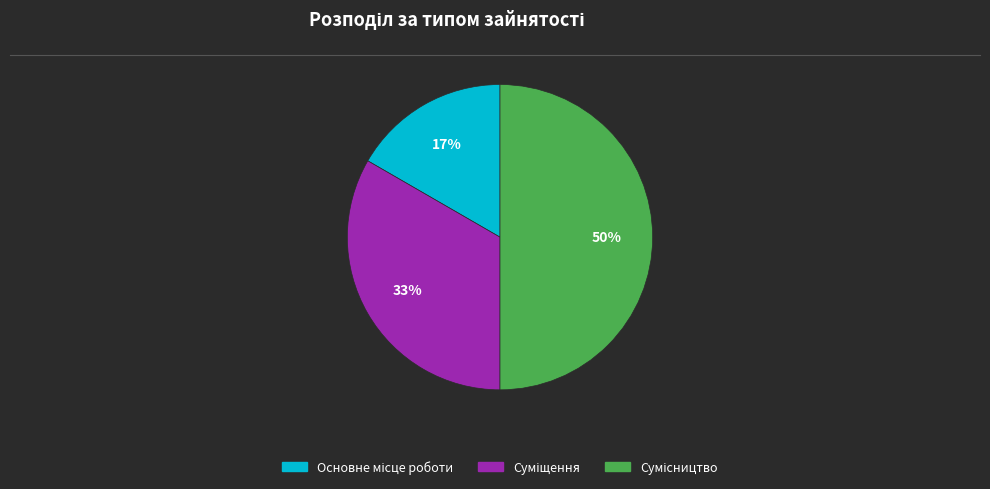

To the nearest percent, what is the difference between the largest and smallest slice percentages?

33%